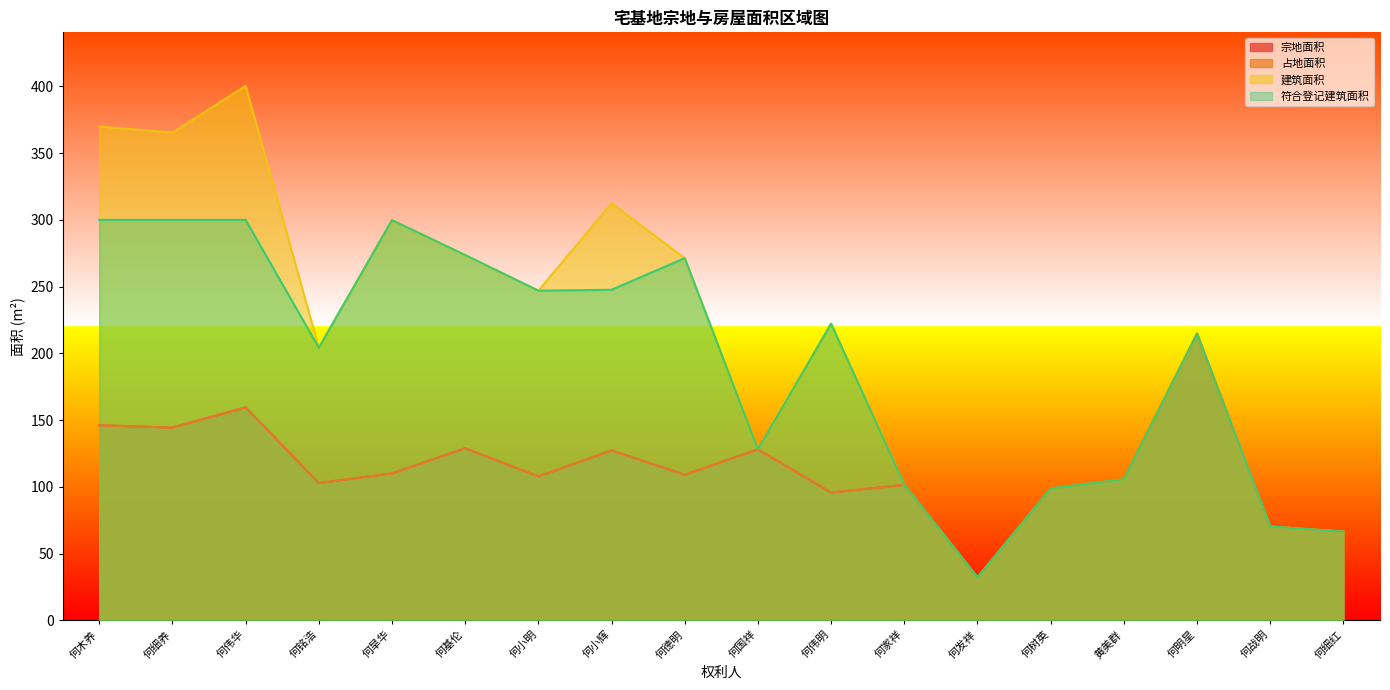

How many data points does each series have?

18